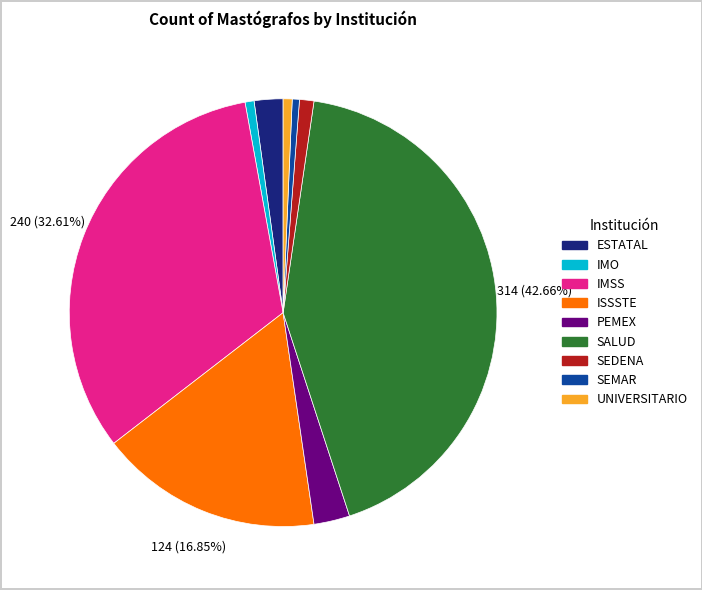

Is the sum of ESTATAL and ISSSTE greater than half?

No